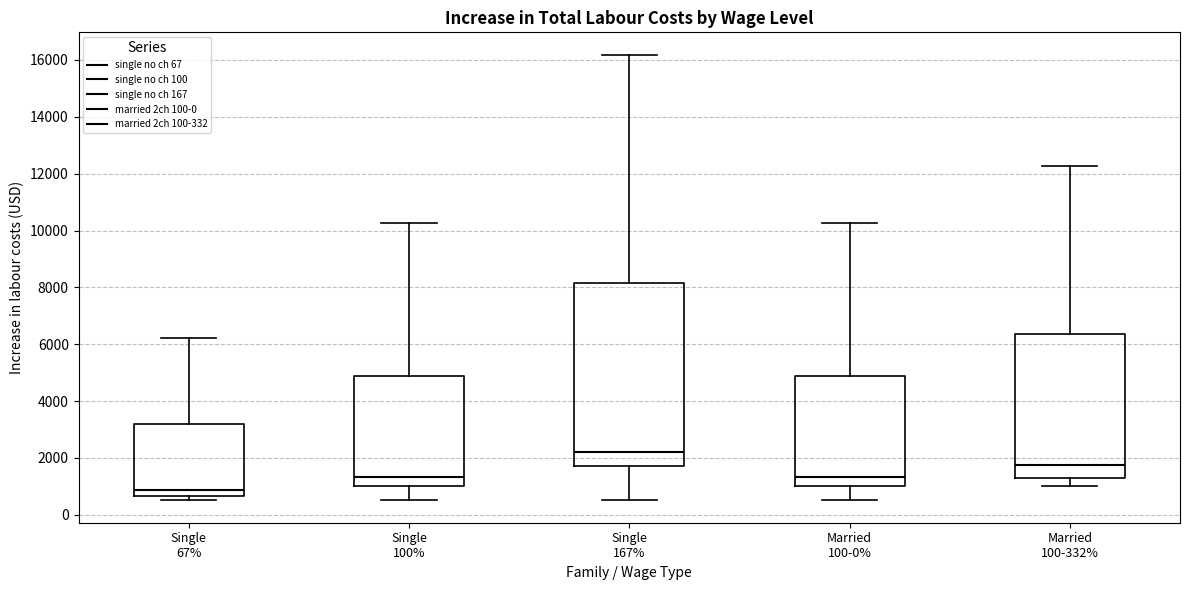

Reading left to right, transcribe this box plot: for each box, give where its median line is, the range the box spans, and where its two whiskers end, as read against the y-axis. The values are not printed on the chart, so give them approximately, as read against the axis.

Single 67%: median 800, box 600 to 3200, whiskers 600 (just below the box's lower edge) to 6200
Single 100%: median 1400, box 1000 to 4800, whiskers 600 to 10200
Single 167%: median 2200, box 1800 to 8200, whiskers 600 to 16200
Married 100-0%: median 1400, box 1000 to 4800, whiskers 600 to 10200
Married 100-332%: median 1800, box 1200 to 6400, whiskers 1000 to 12200